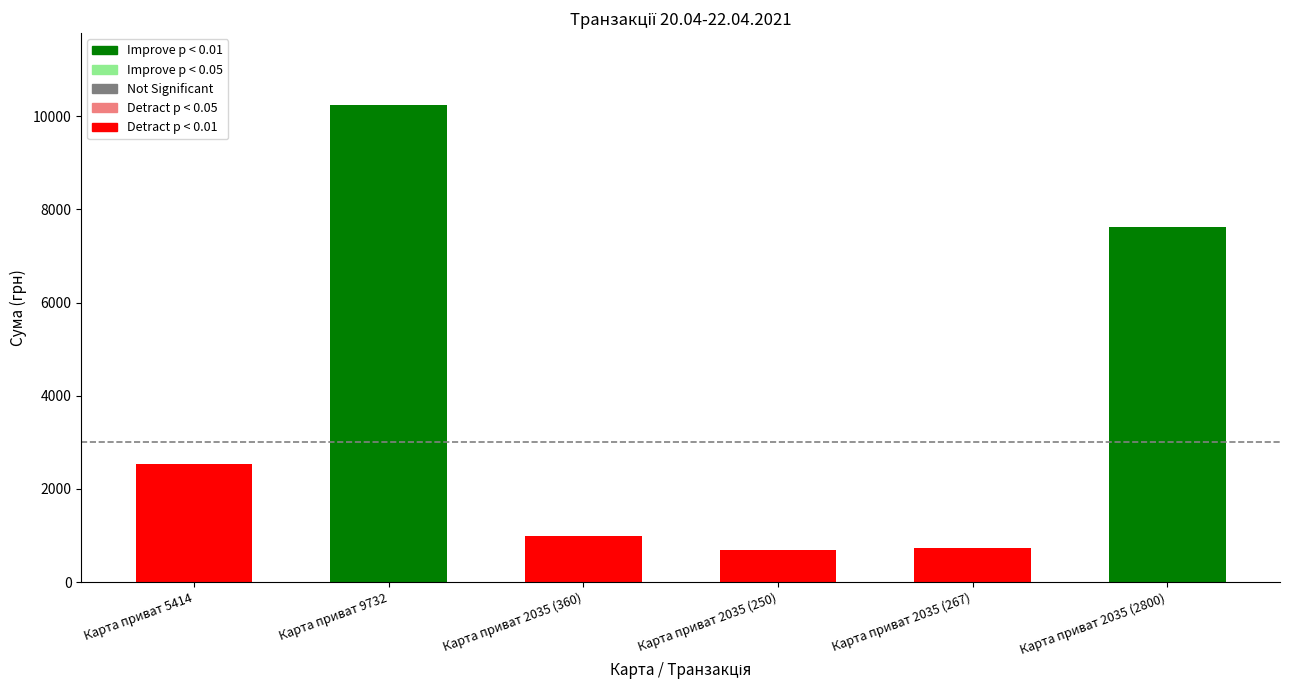

Count the number of data series in this chart.

1